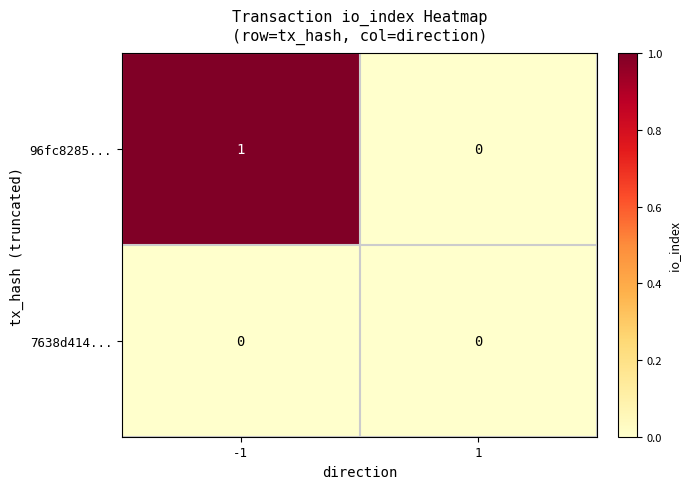

Reading left to right, transcribe all the data shown in this chart.

96fc8285...: 1	0
7638d414...: 0	0